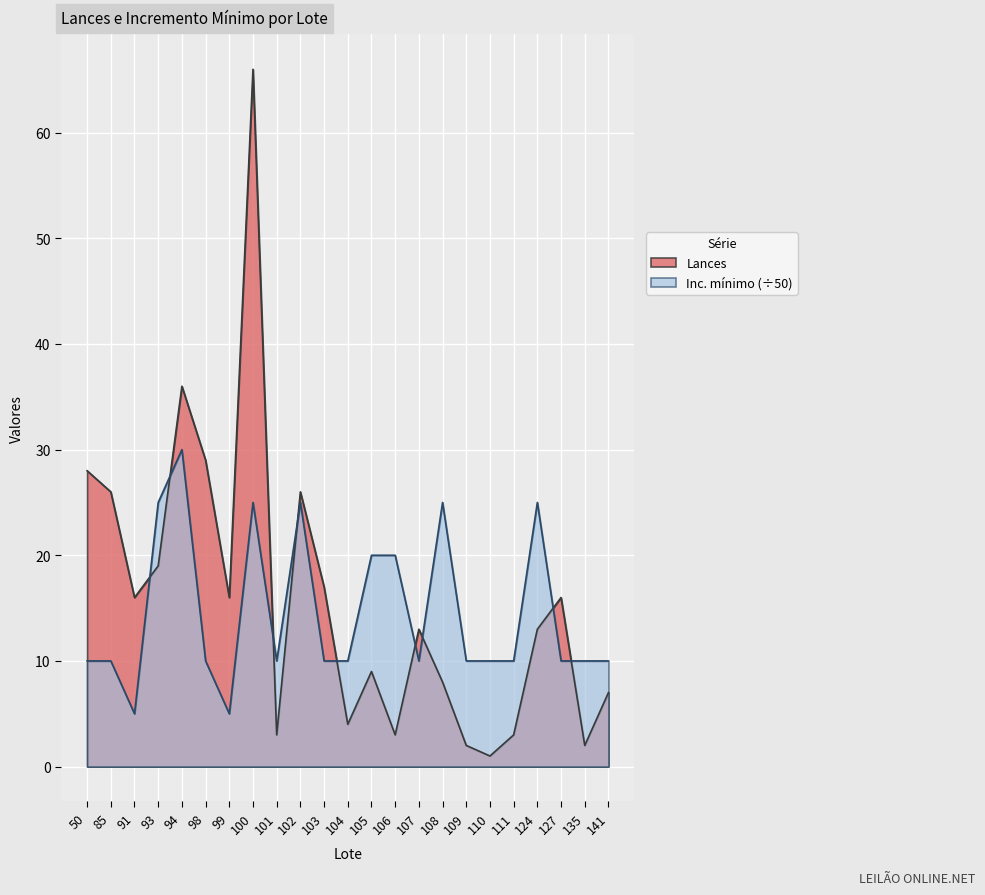

The value of Inc. minimo at 107 is 10. True or false?

True